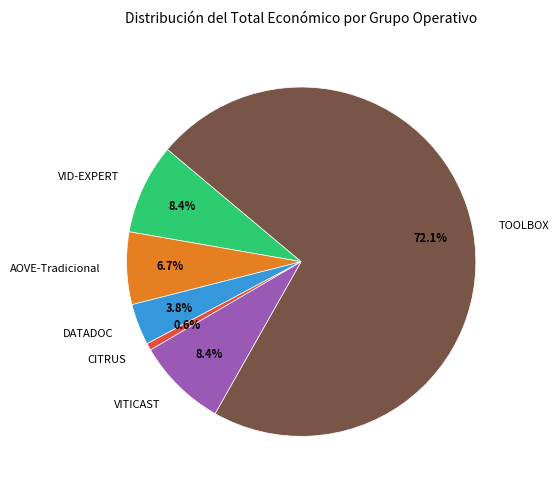

Count the number of slices in the pie.

6